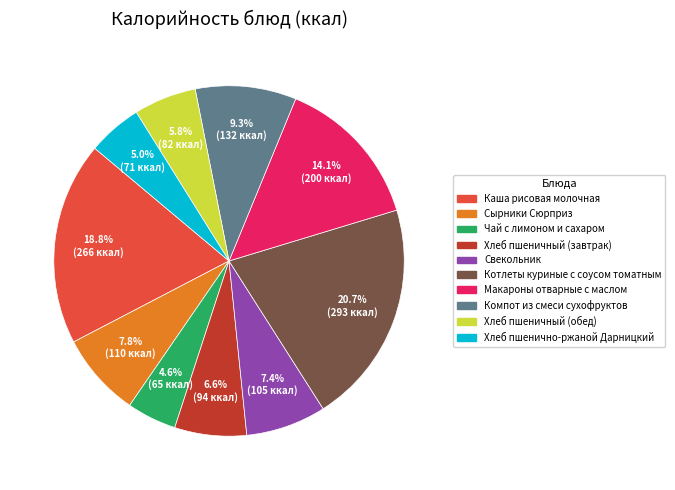

Is there any slice that represents more than half of the pie?

No